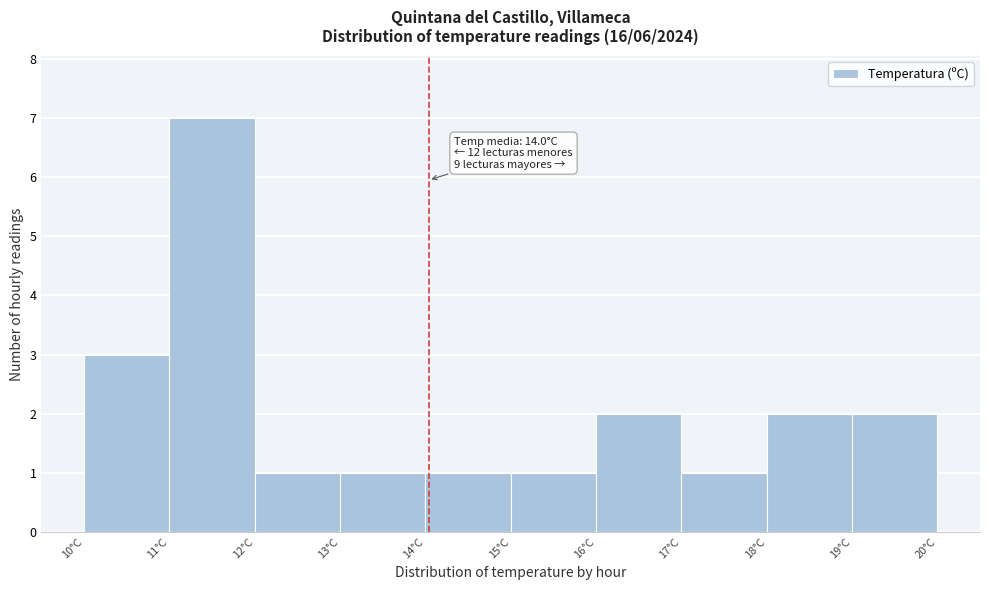

Over which range of the x-axis is the bar tallest?

11 to 12